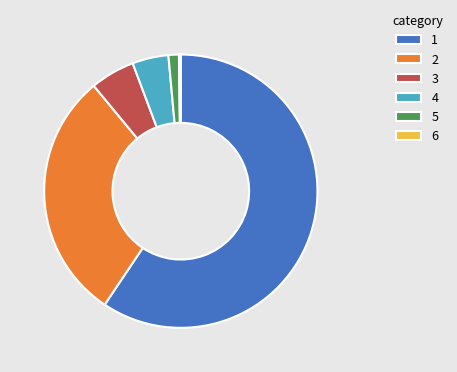

Is the sum of 5 and 2 greater than half?

No